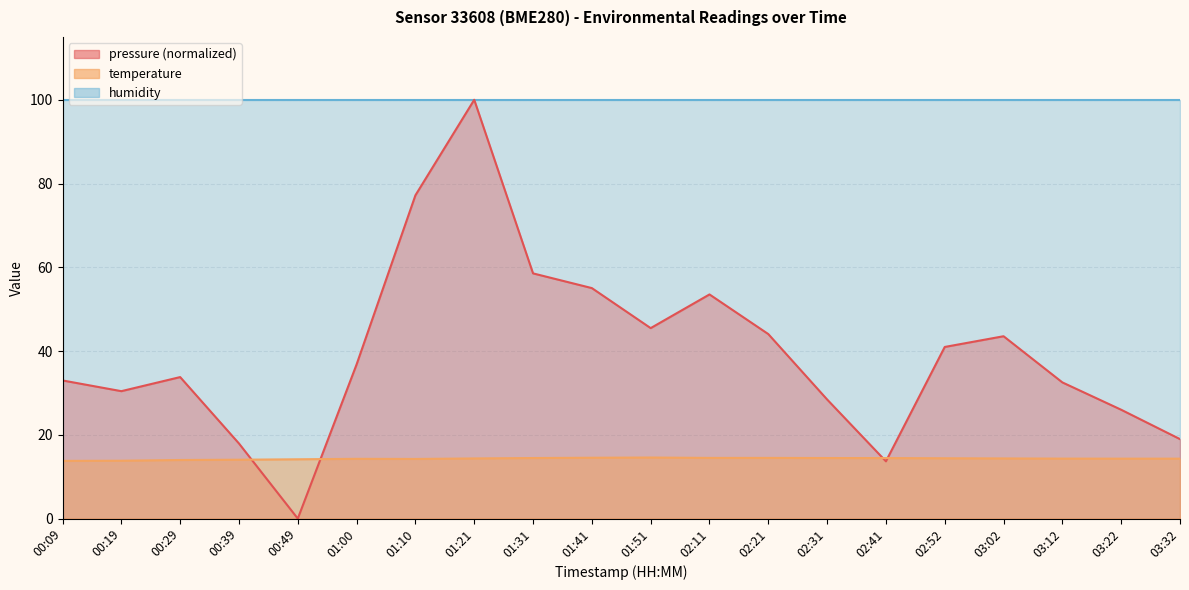

Where do temperature and pressure first cross each other?

00:39 and 00:49